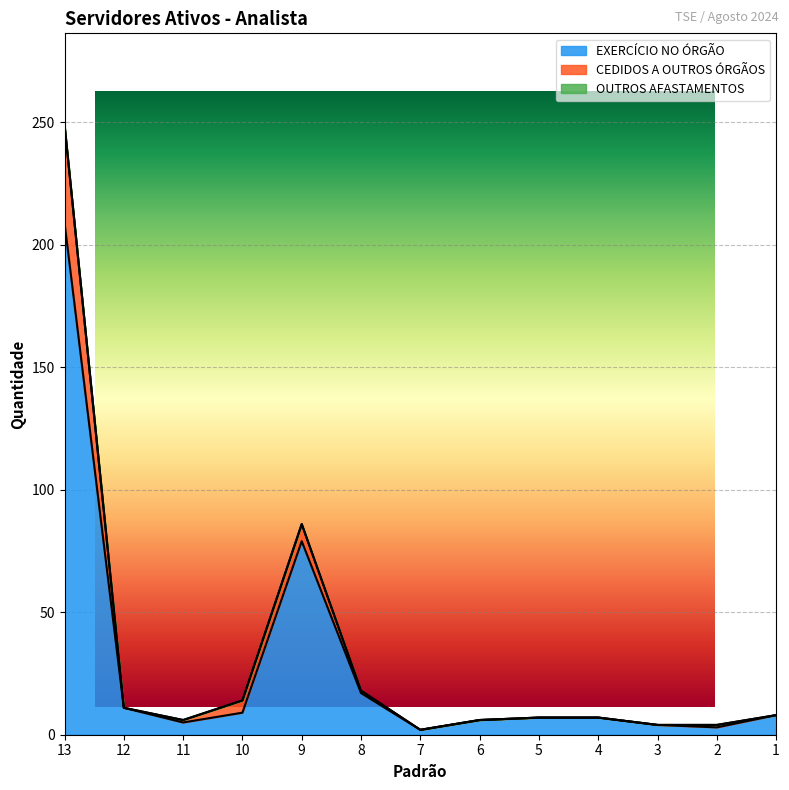

How many lines are shown in the chart?

2